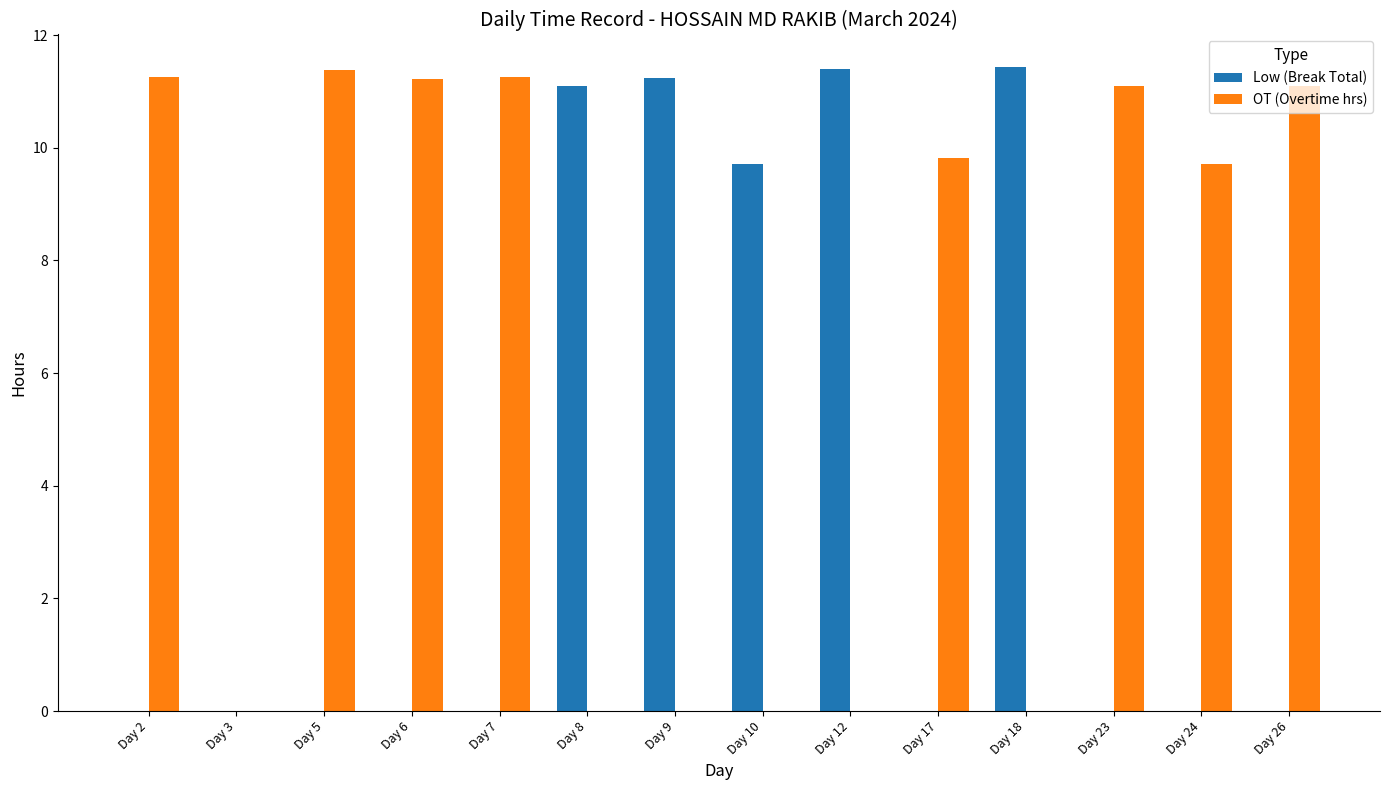

What is the sum of all OT (Overtime hrs) values?

86.8